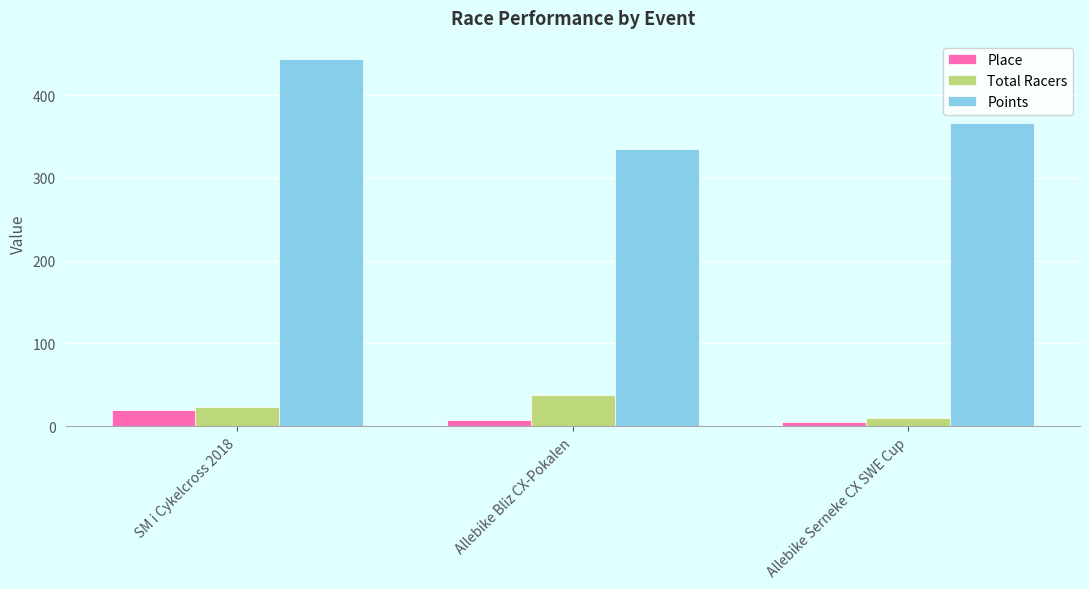

At which label does Points reach its peak?

SM i Cykelcross 2018